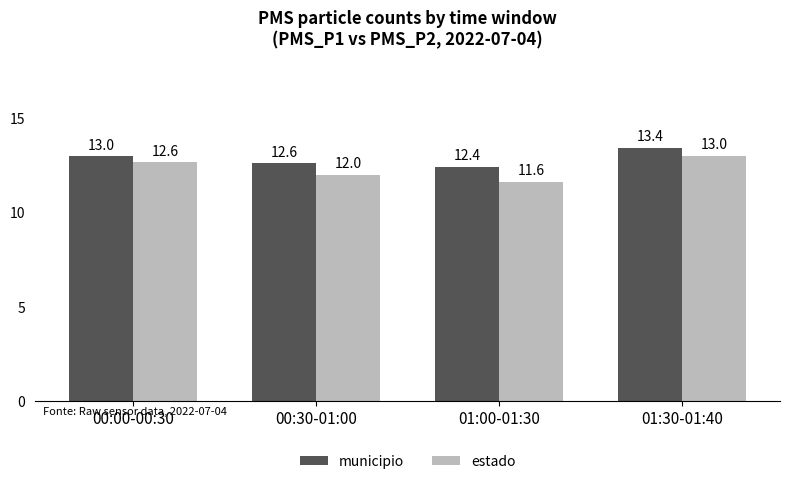

Is the value of municipio at 00:00-00:30 greater than the value of estado at 00:30-01:00?

Yes